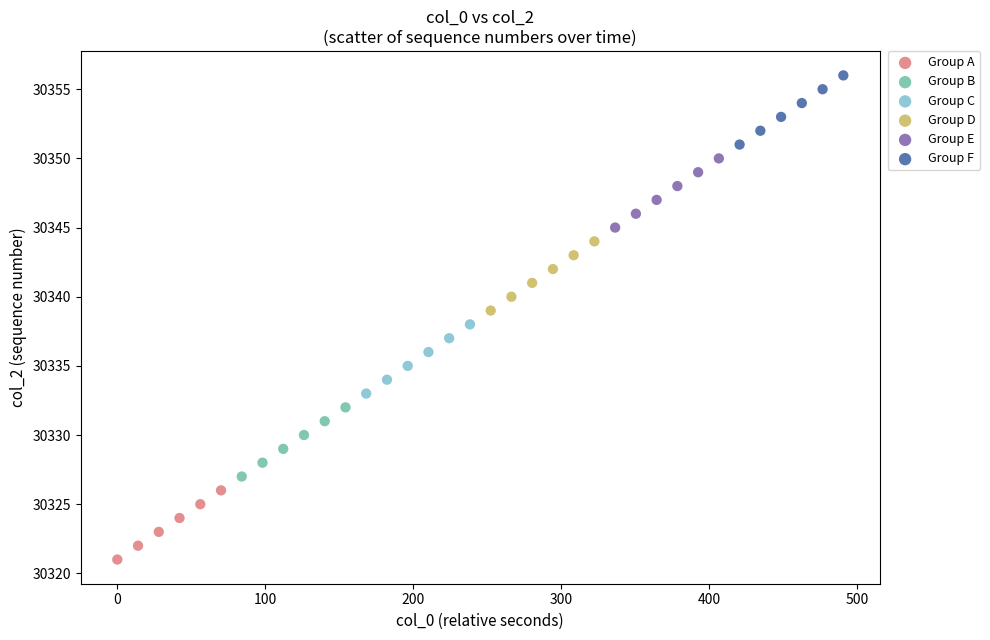

Which series contains the highest Y value?

Group F